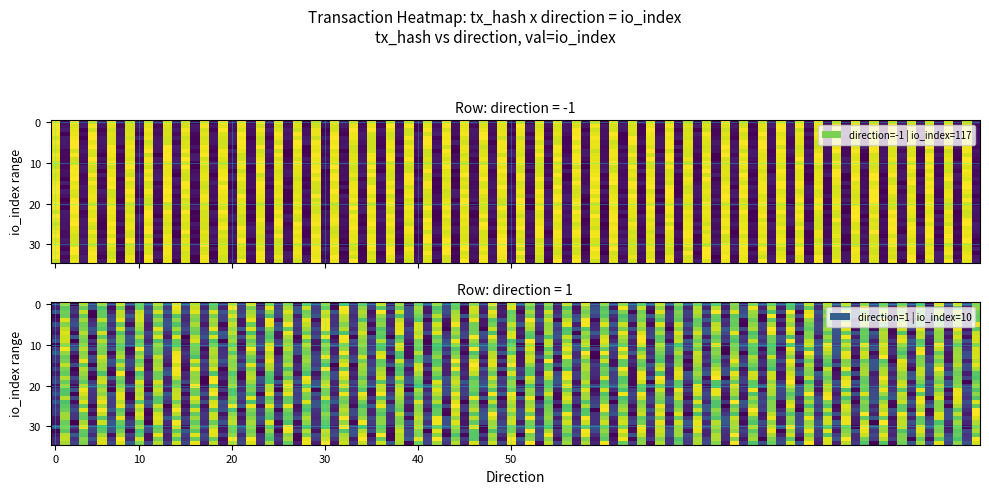

How many series are shown in this chart?

2